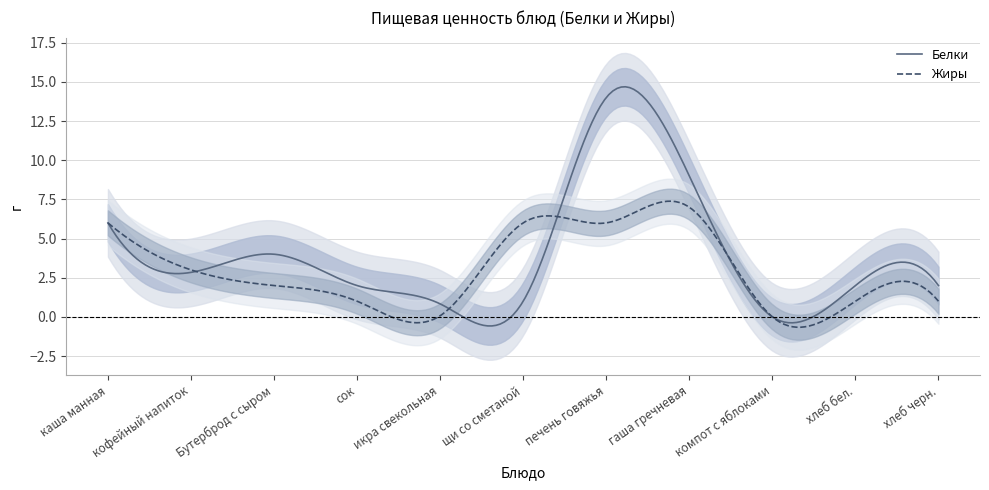

Between which two adjacent categories do Белки and Жиры first intersect?

кофейный напиток and Бутерброд с сыром